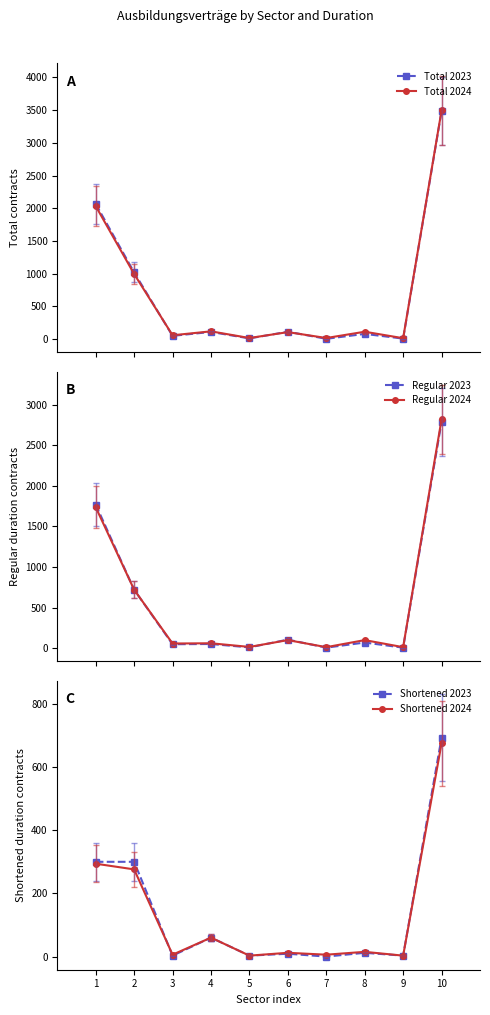

Reading left to right, transcribe all the data shown in this chart.

Total 2023: 1=2067	2=1020	3=51	4=111	5=12	6=114	7=6	8=81	9=9	10=3483
Total 2024: 1=2034	2=996	3=60	4=120	5=18	6=108	7=18	8=114	9=15	10=3495
Regular 2023: 1=1770	2=720	3=48	4=51	5=9	6=105	7=6	8=69	9=6	10=2790
Regular 2024: 1=1737	2=720	3=57	4=60	5=15	6=99	7=12	8=99	9=12	10=2820
Shortened 2023: 1=300	2=300	3=3	4=60	5=3	6=9	7=0	8=12	9=3	10=693
Shortened 2024: 1=294	2=276	3=6	4=60	5=3	6=12	7=6	8=15	9=3	10=675